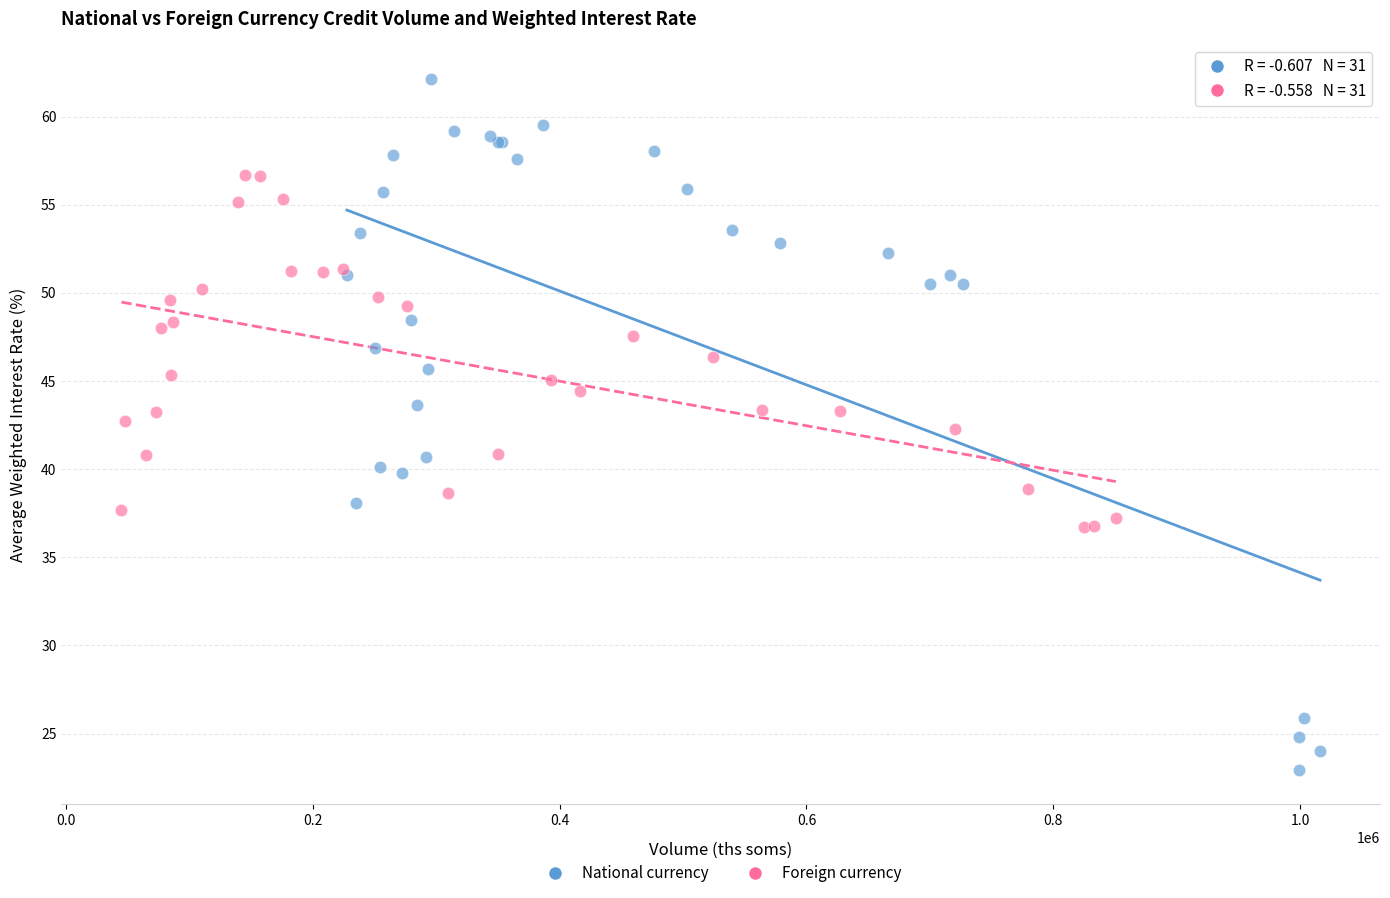

Which series reaches the maximum Y coordinate?

National currency